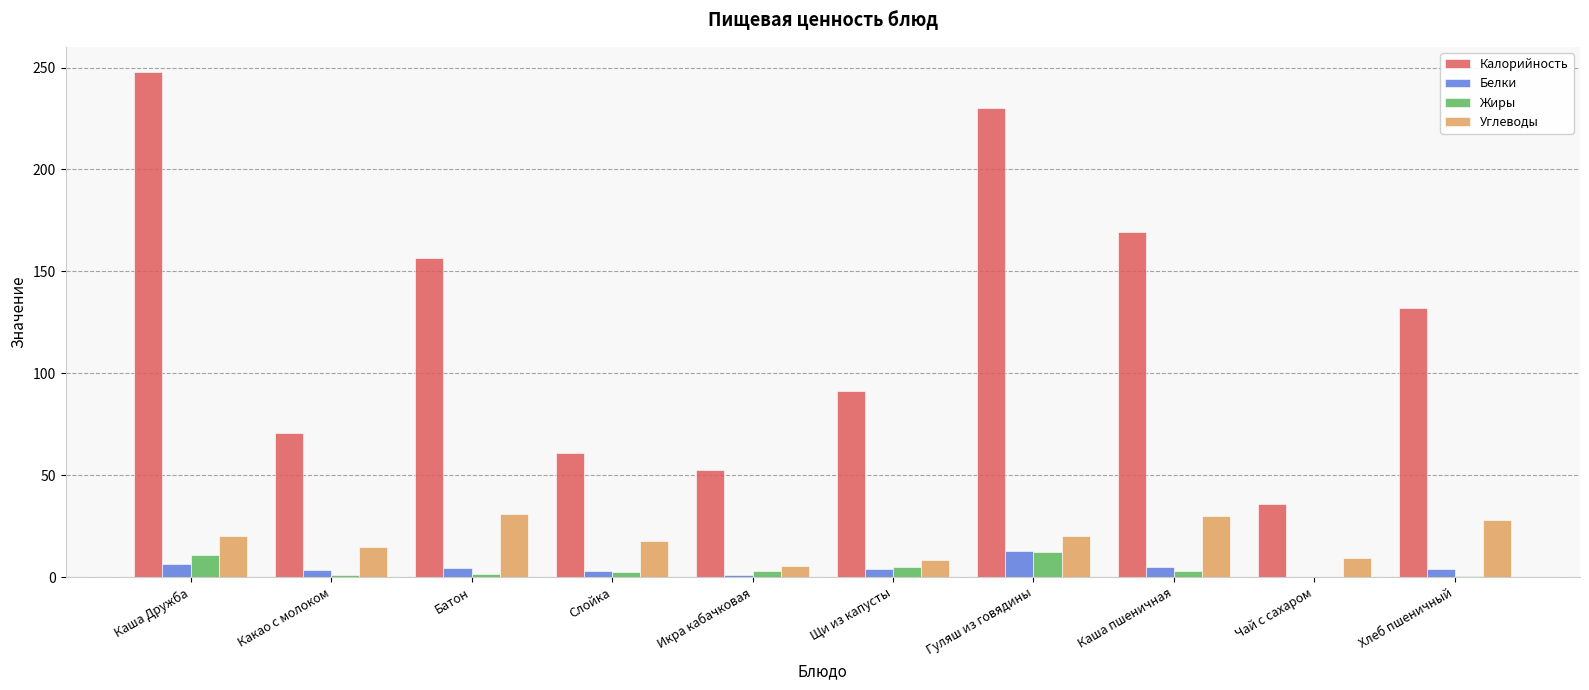

How many data points does each series have?

10